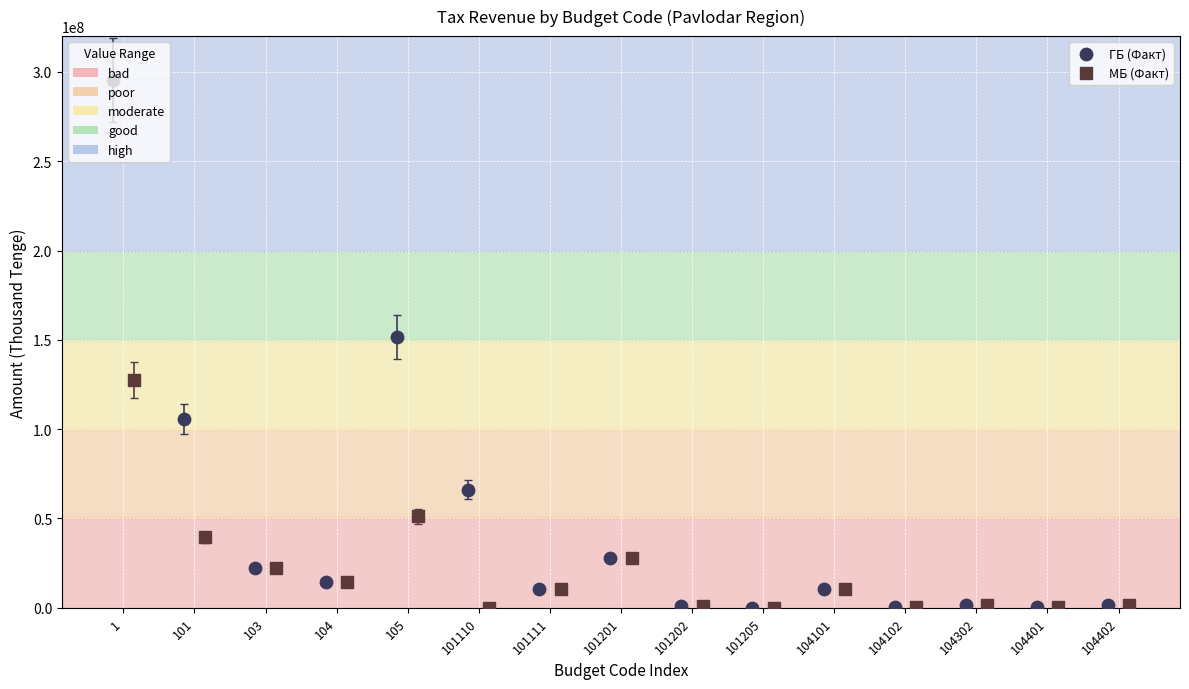

Which series reaches the maximum Y coordinate?

ГБ (Факт)